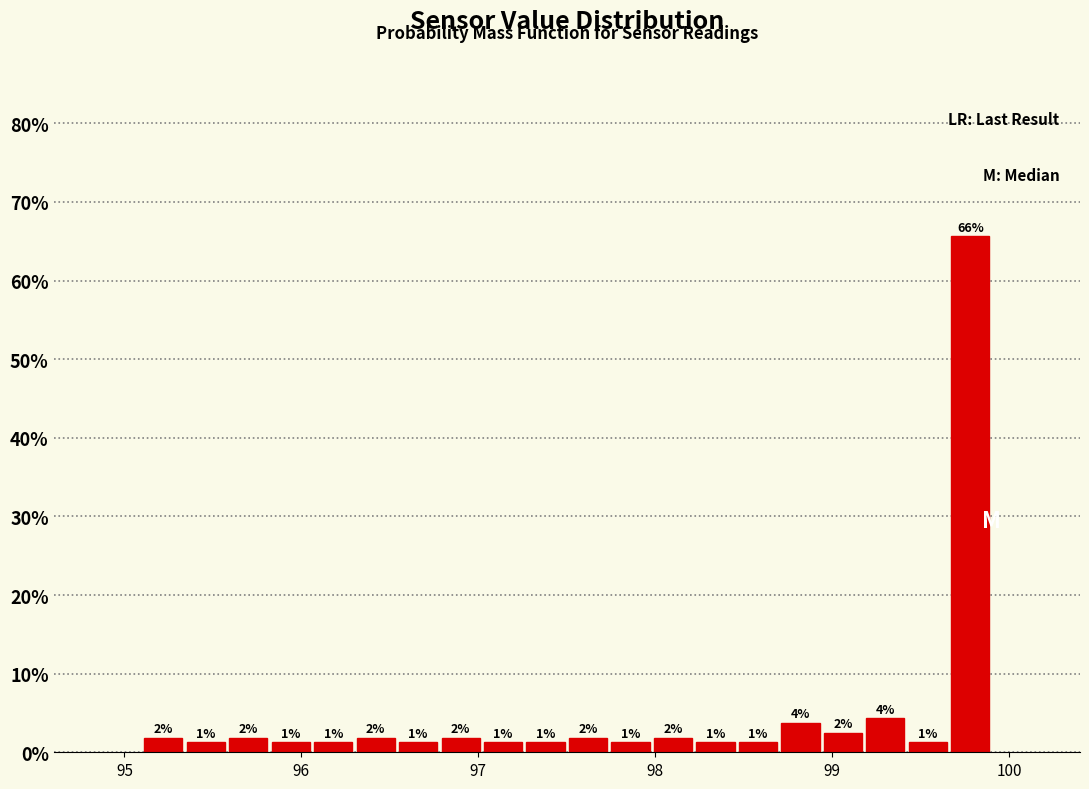

Read against the x-axis, roughly where is the centre of the tallest bar?

99.8